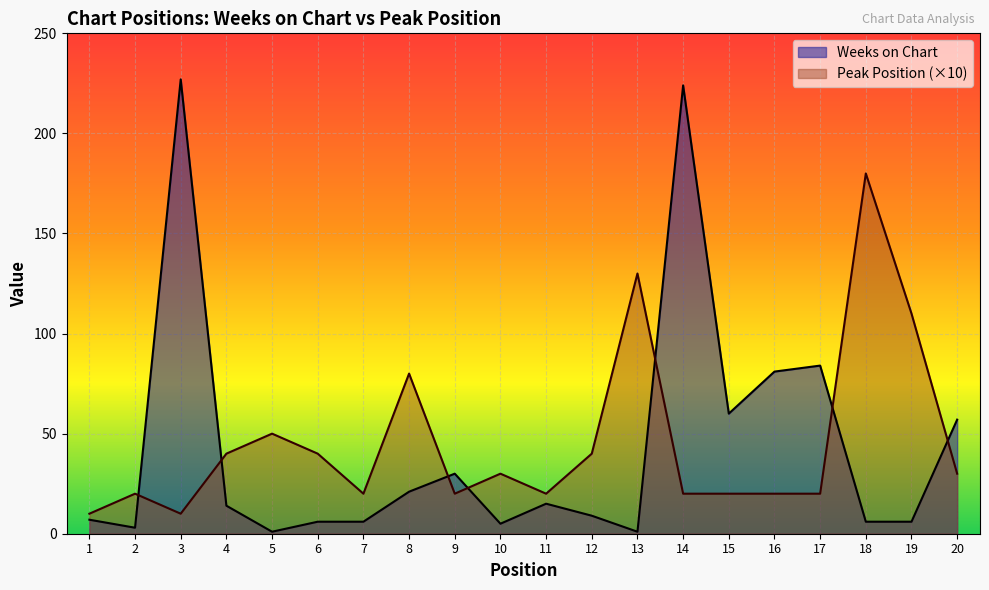

Between 8 and 11, which series saw the biggest shift?

Peak Position (×10)